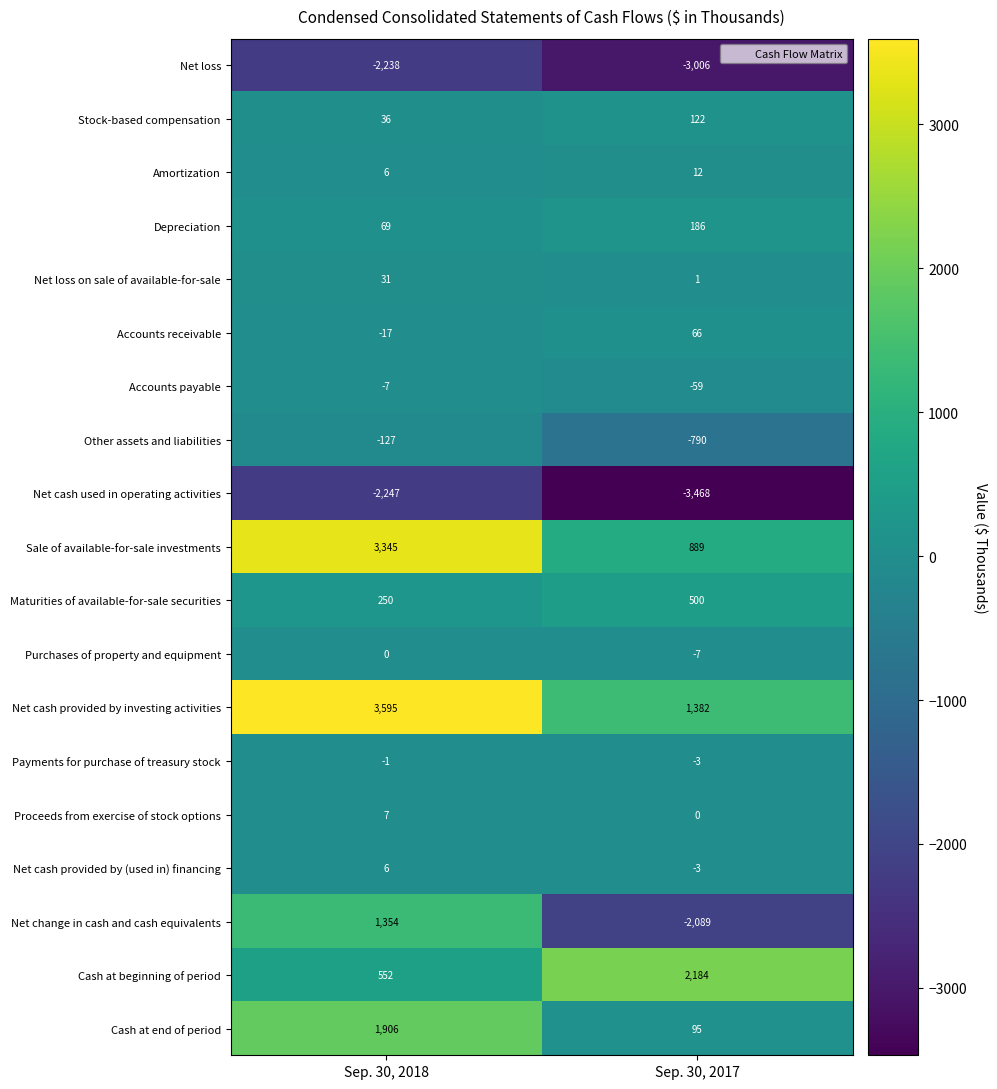

Between Sep. 30, 2018 and Sep. 30, 2017, which series saw the biggest shift?

Net change in cash and cash equivalents